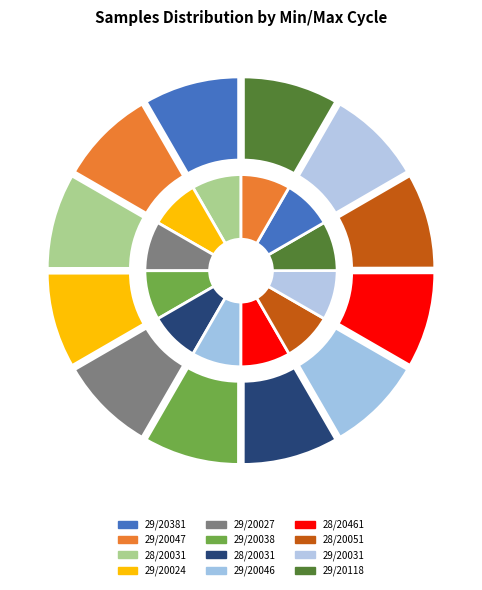

Which slice is the largest?

28/20031